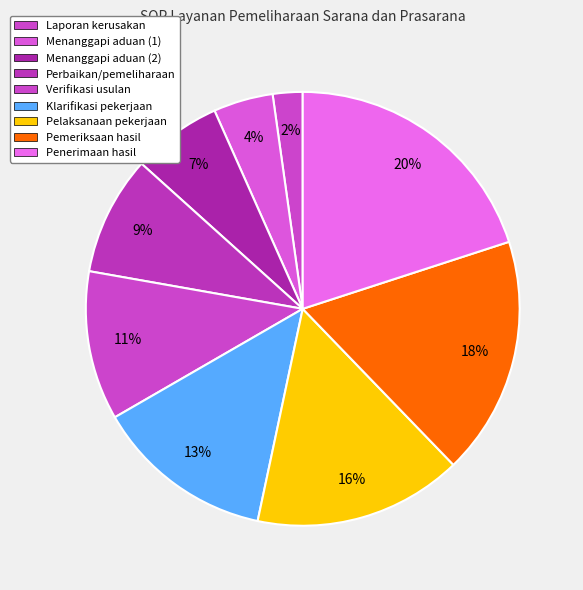

How many slices are in this pie chart?

9